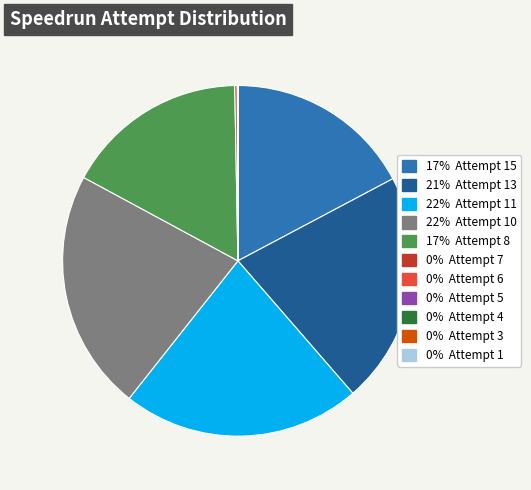

Is there any slice that represents more than half of the pie?

No